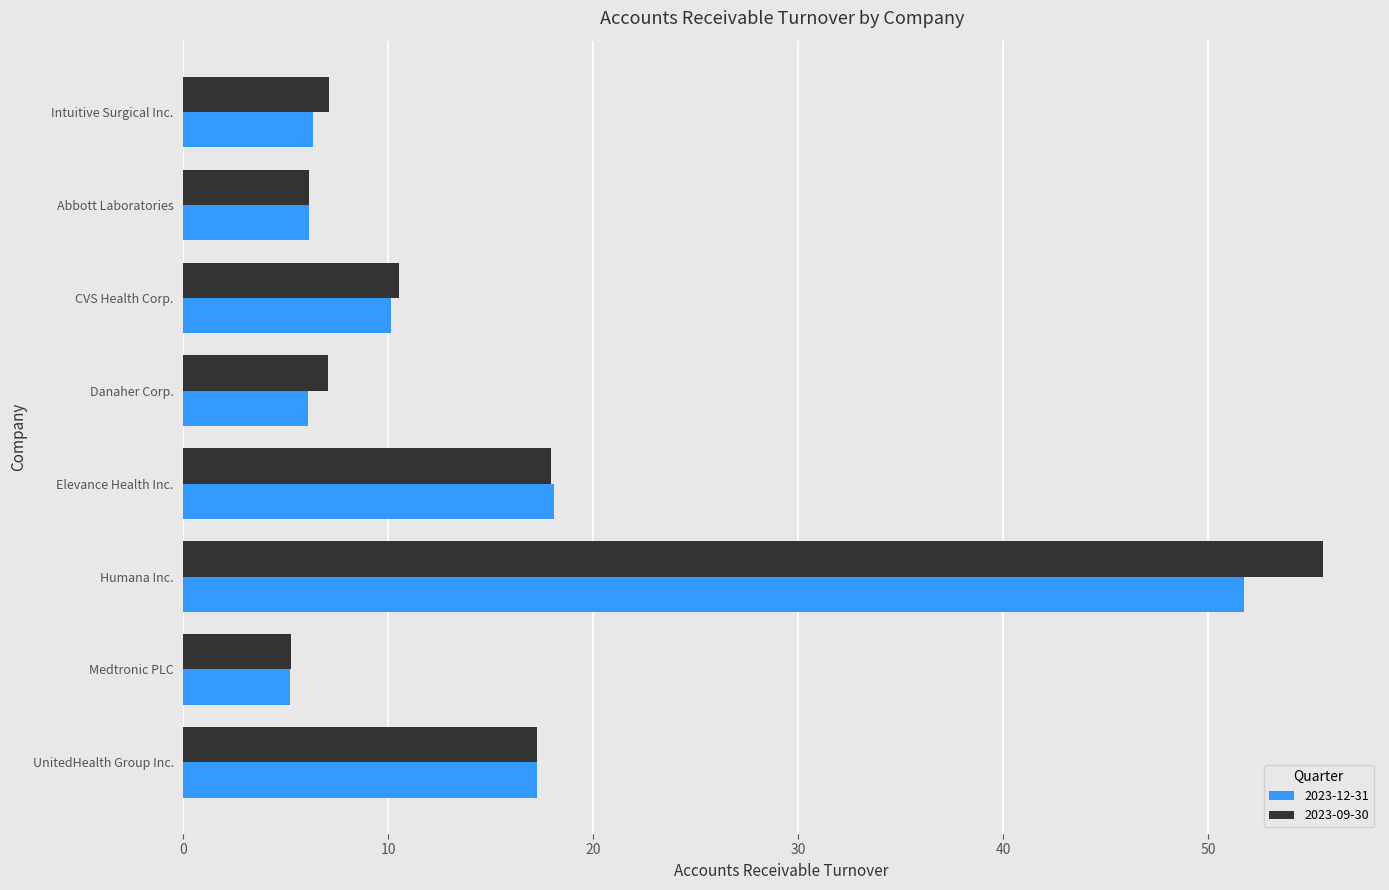

What are all the series names shown in the legend?

2023-12-31, 2023-09-30